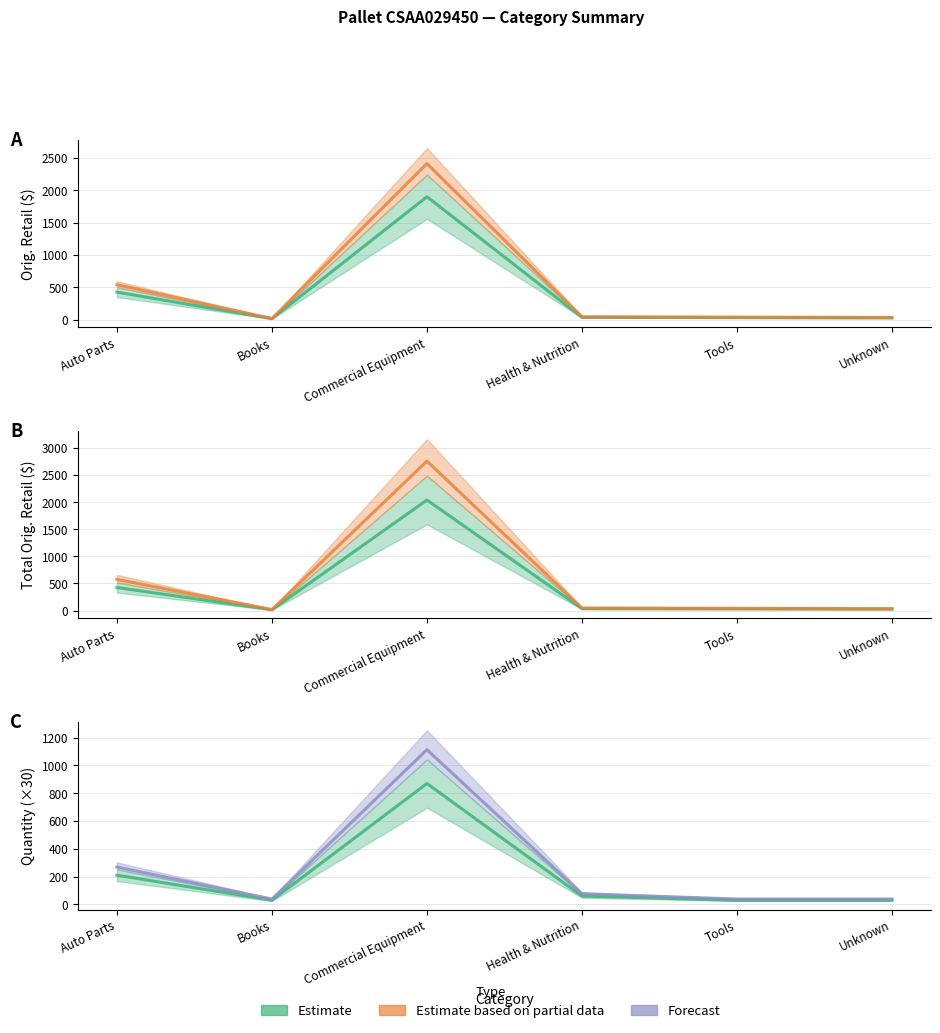

At how many categories does at least one series exceed 27?

6